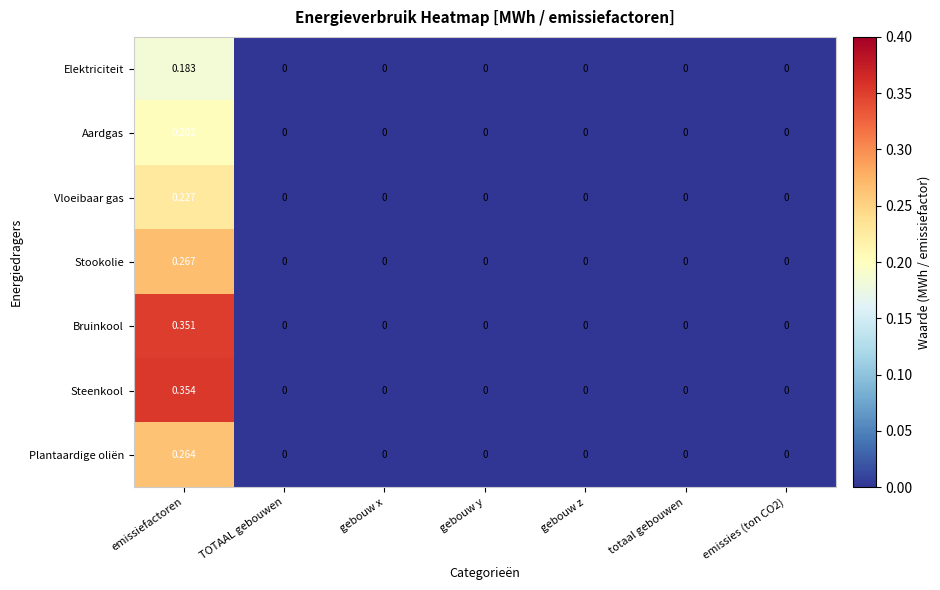

List the series in order of their peak value, highest first.

Steenkool, Bruinkool, Stookolie, Plantaardige oliën, Vloeibaar gas, Aardgas, Elektriciteit